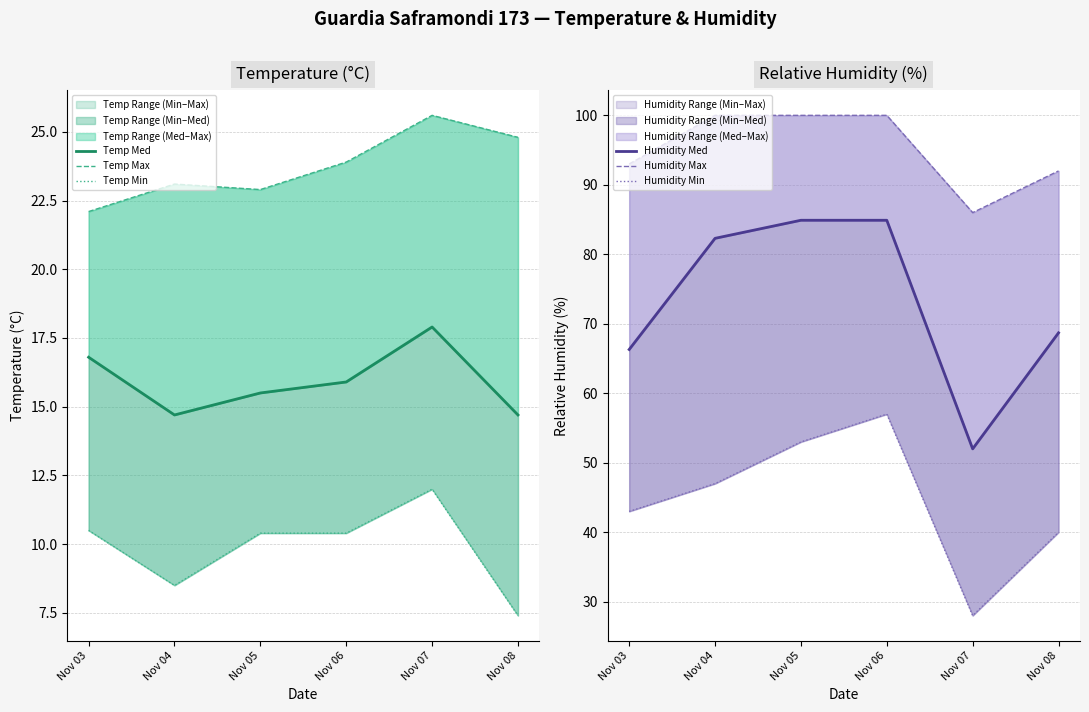

At which label does Temp Min reach its minimum?

Nov 08